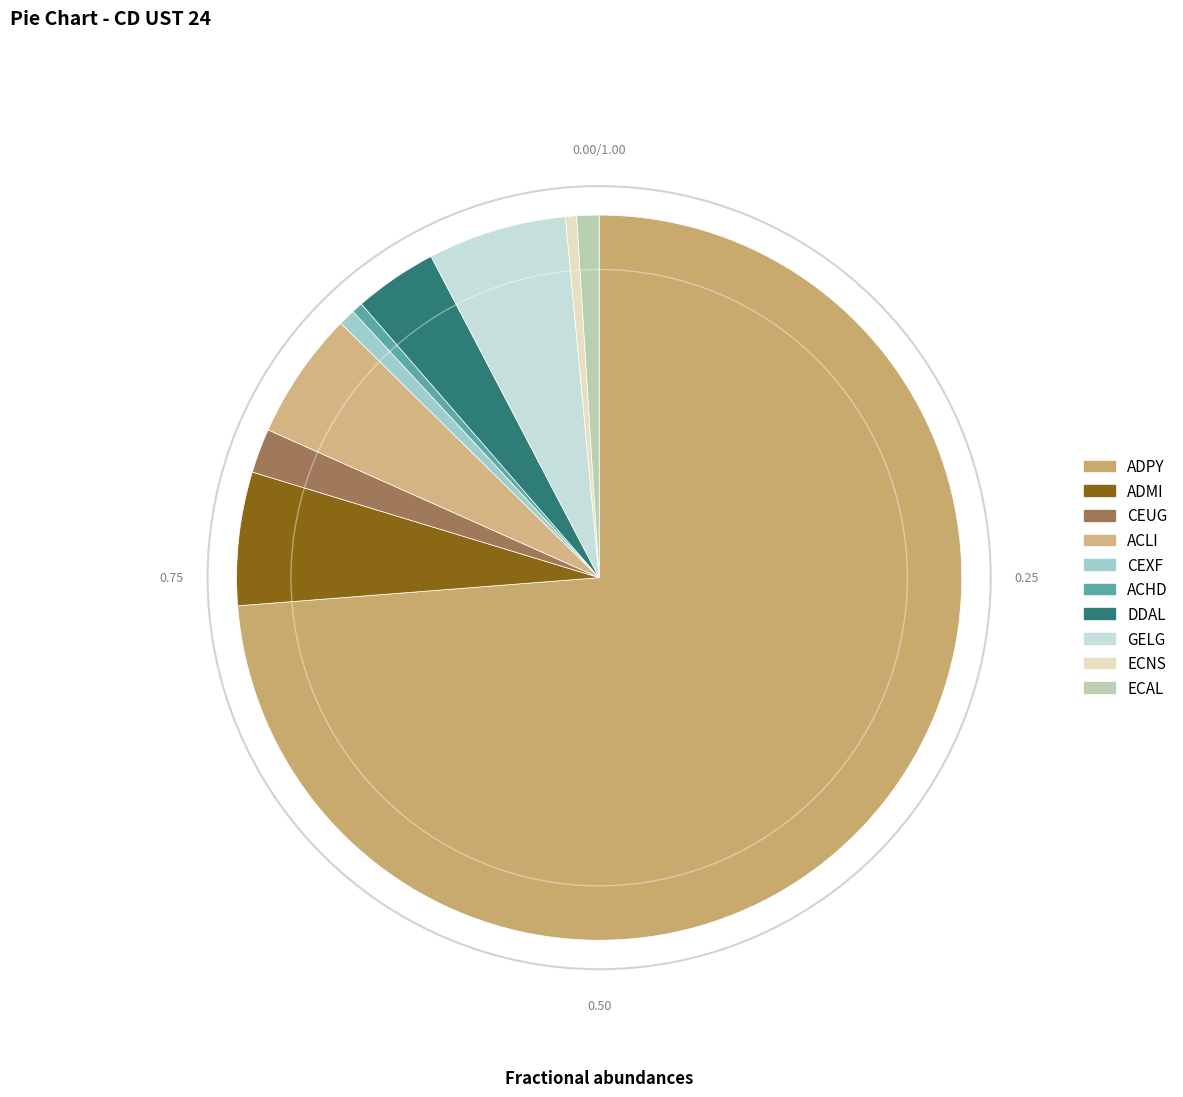

What portion of the pie excludes ACLI?

94.3%